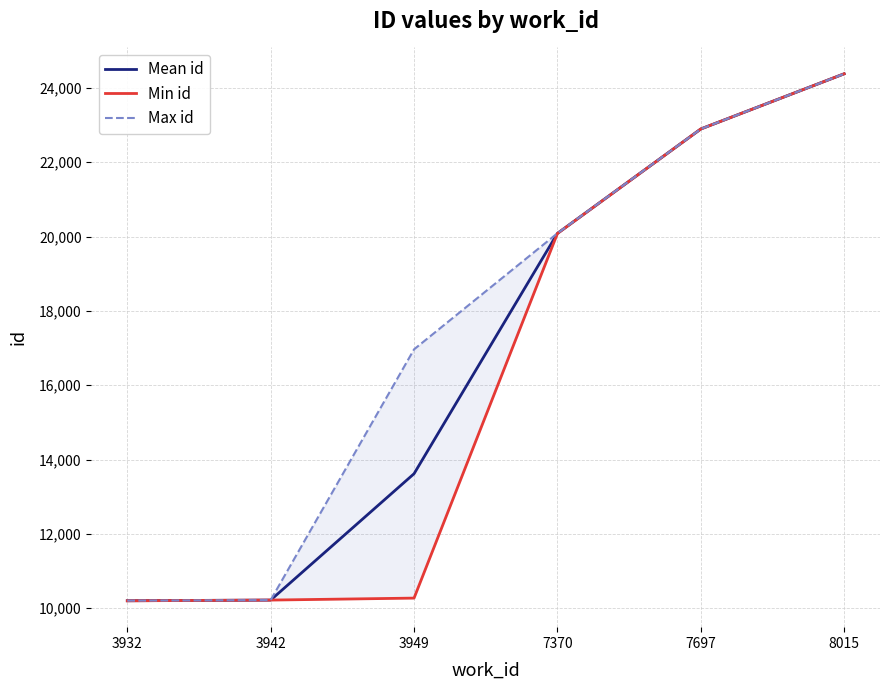

What value does the Max id series have at 7697?

22895.0